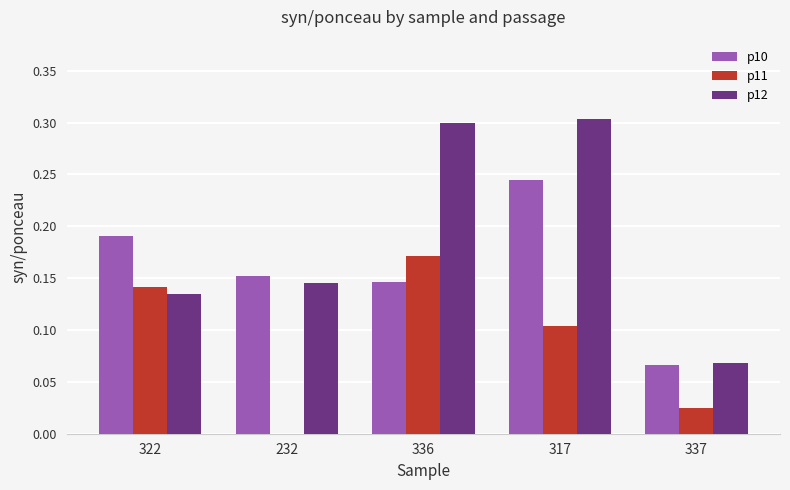

Which series has the largest range (max minus min)?

p12